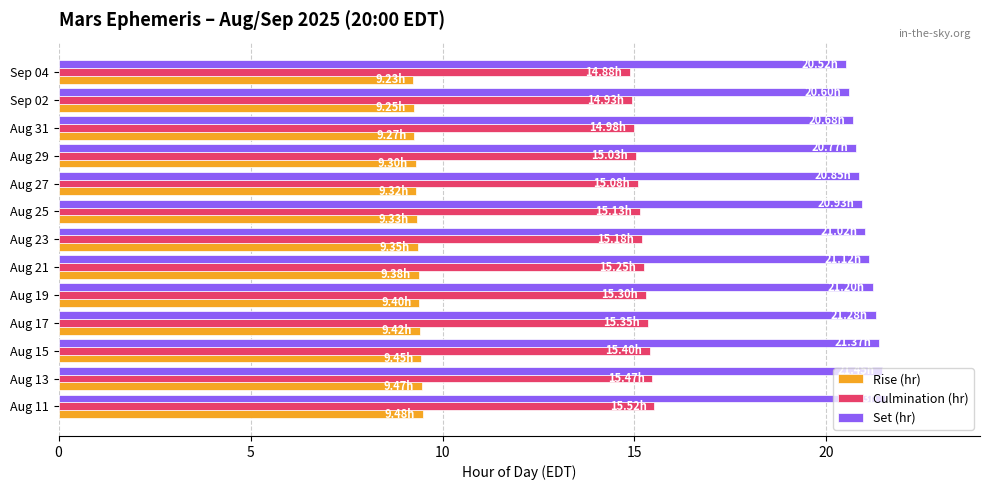

Rank the series by their maximum value, from highest to lowest.

Set (hr), Culmination (hr), Rise (hr)